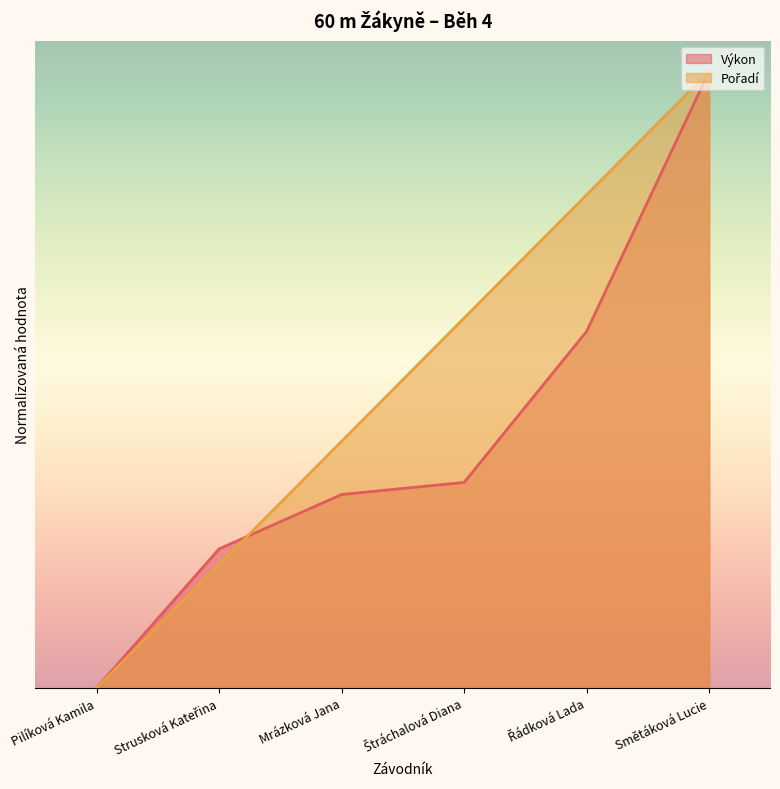

What is the difference between the maximum and minimum values in the Výkon series?

1.0